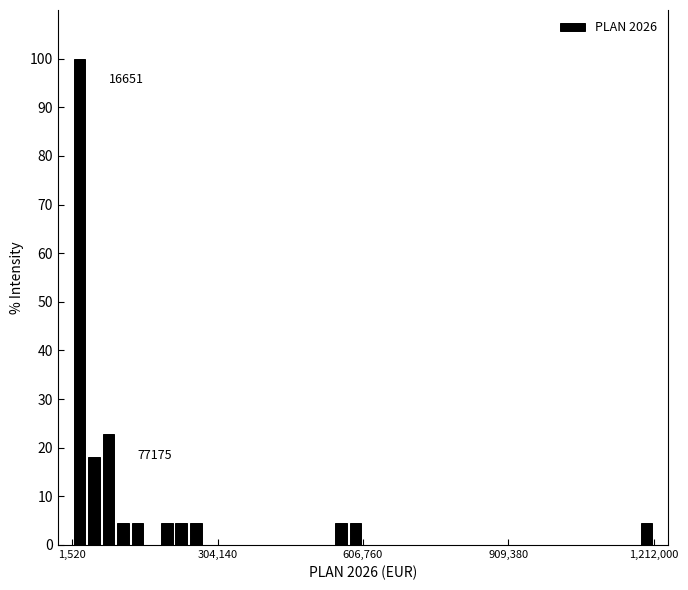

Around what value on the x-axis is the tallest bar? Give the approximate position of its centre, as read against the axis.

0